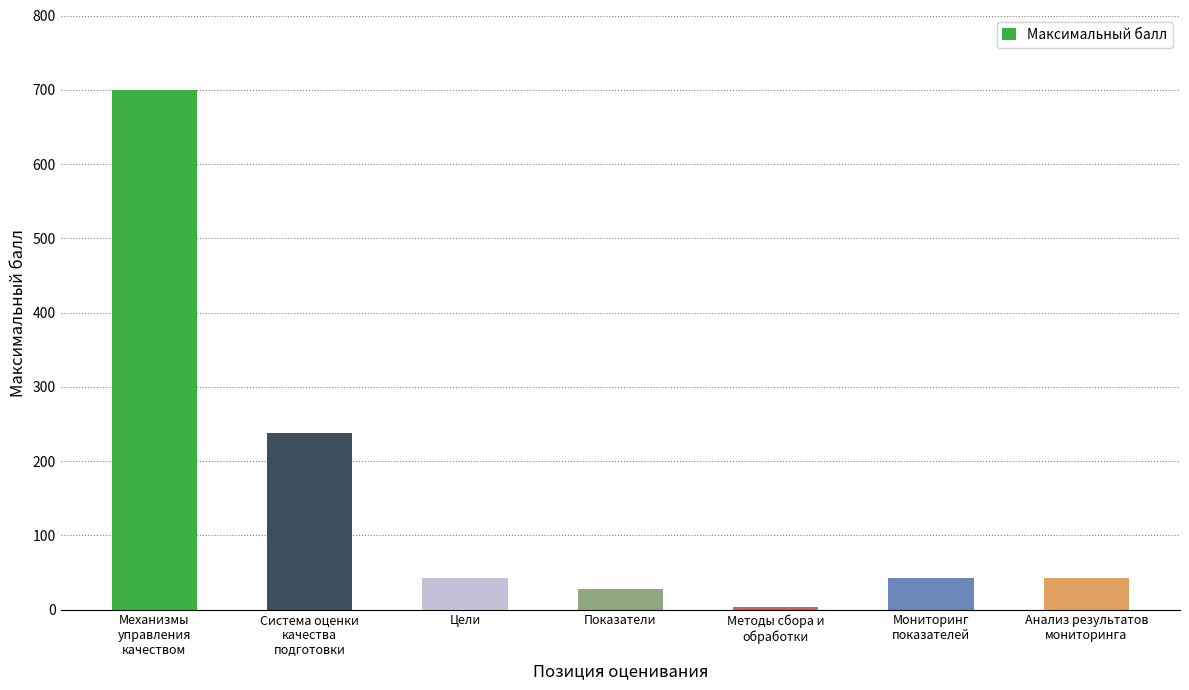

Reading right to left, what are all the values shown in this chart?

Анализ результатов
мониторинга=42	Мониторинг
показателей=42	Методы сбора и
обработки=3	Показатели=28	Цели=42	Система оценки
качества
подготовки=238	Механизмы
управления
качеством=700